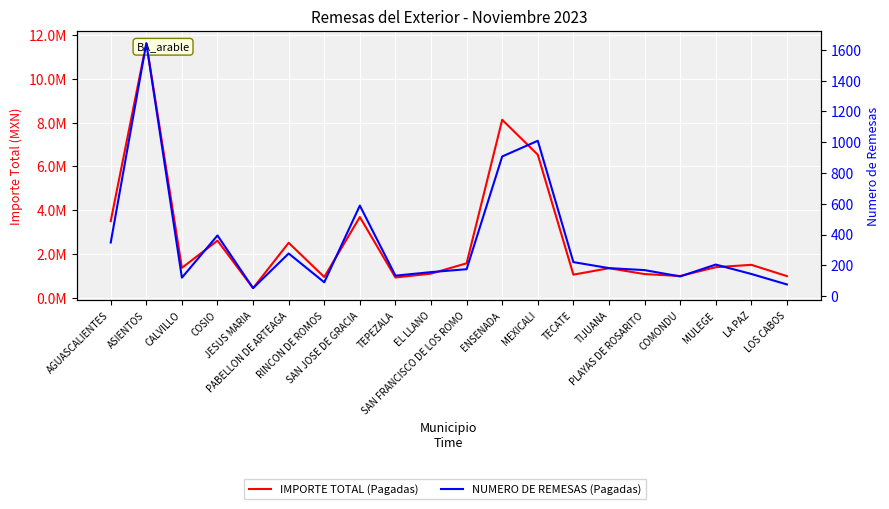

Where does the IMPORTE TOTAL (Pagadas) series first go above 1397970?

AGUASCALIENTES